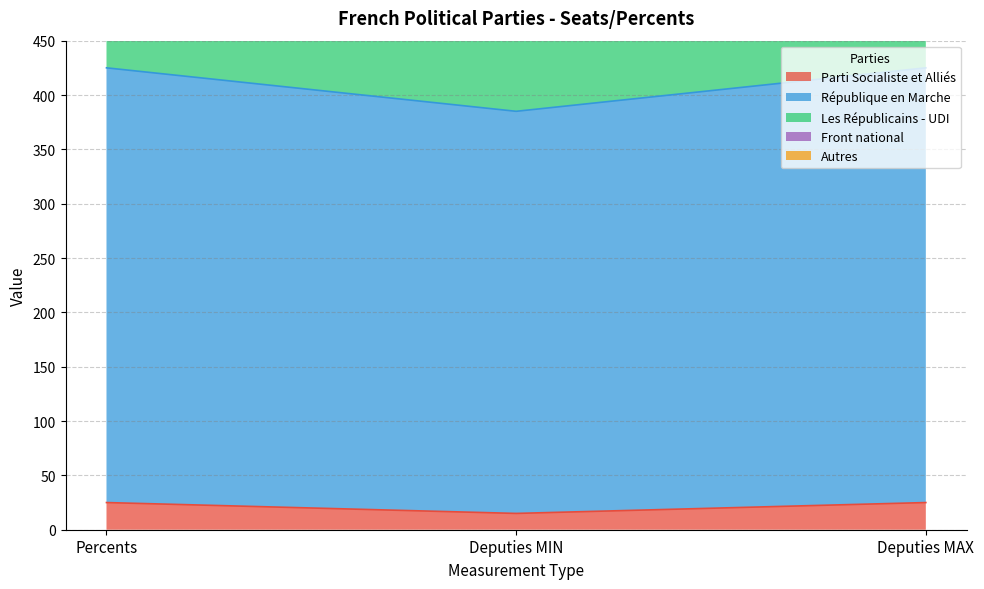

What is the minimum value for Parti Socialiste et Alliés?

15